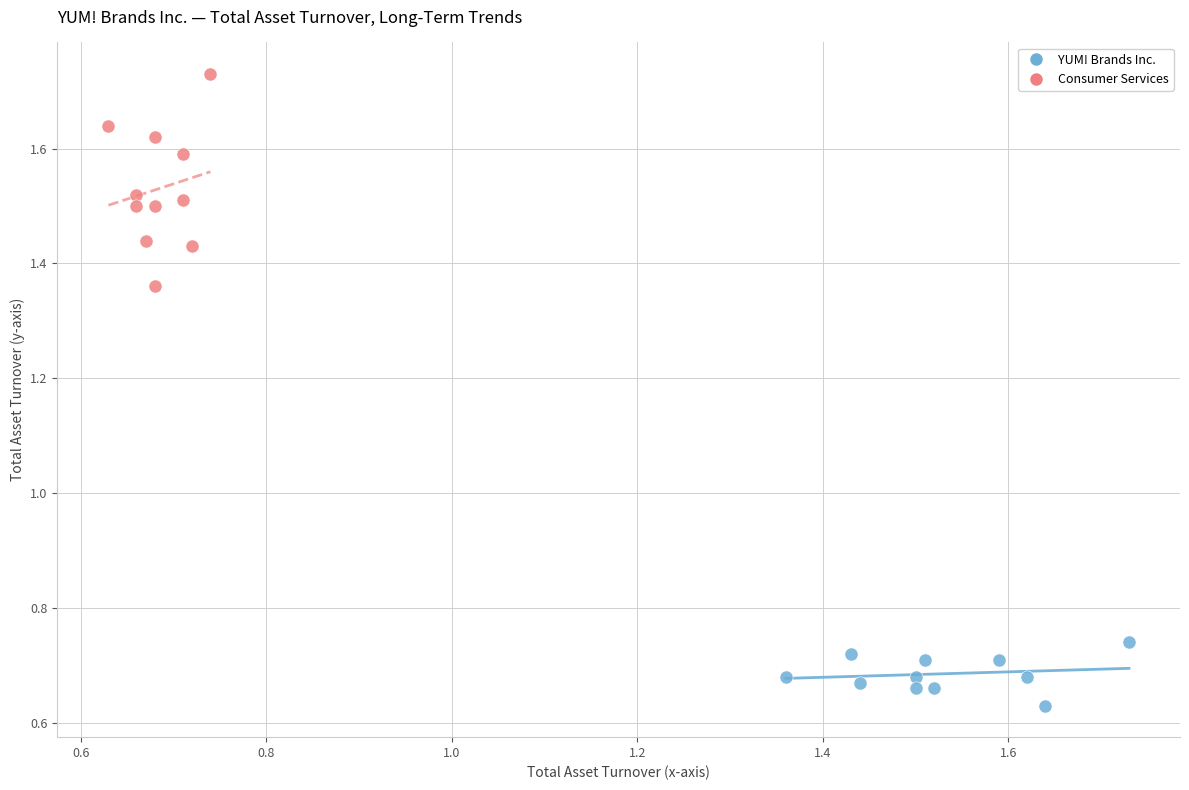

Which series reaches the minimum Y coordinate?

YUM! Brands Inc.